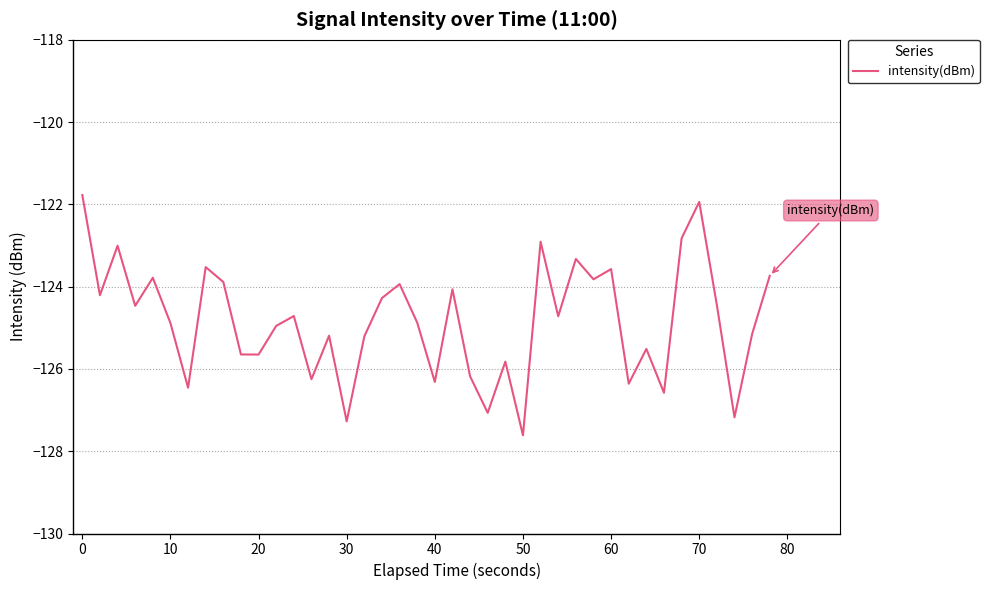

True or false: there are more than 2 points higher than both neighbors.

True